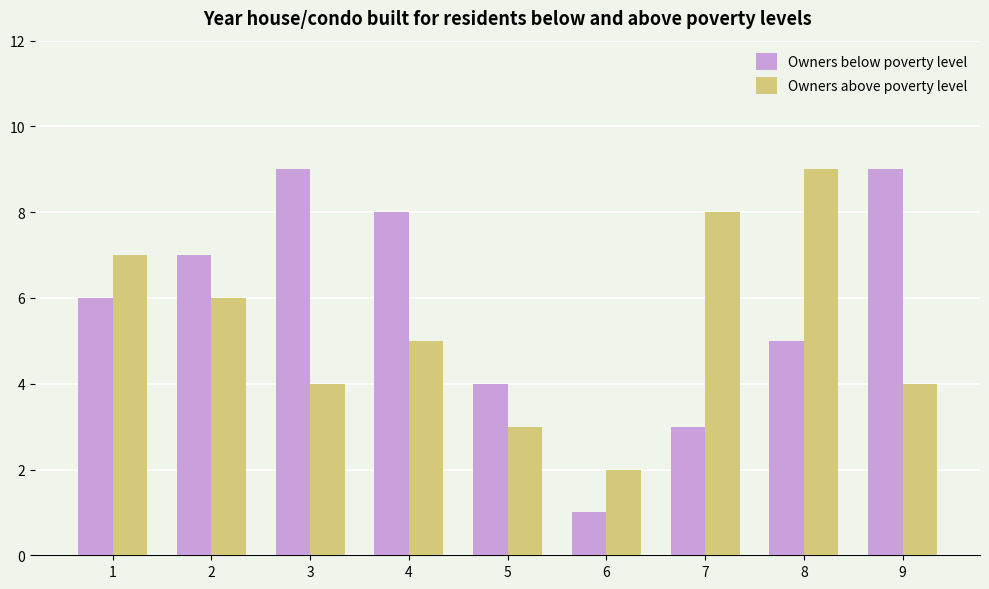

Is the value of Owners above poverty level at 2 greater than the value of Owners below poverty level at 3?

No